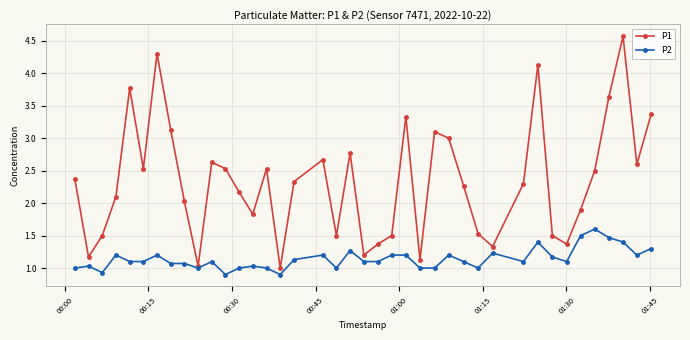

List the series in order of their overall mean, highest first.

P1, P2